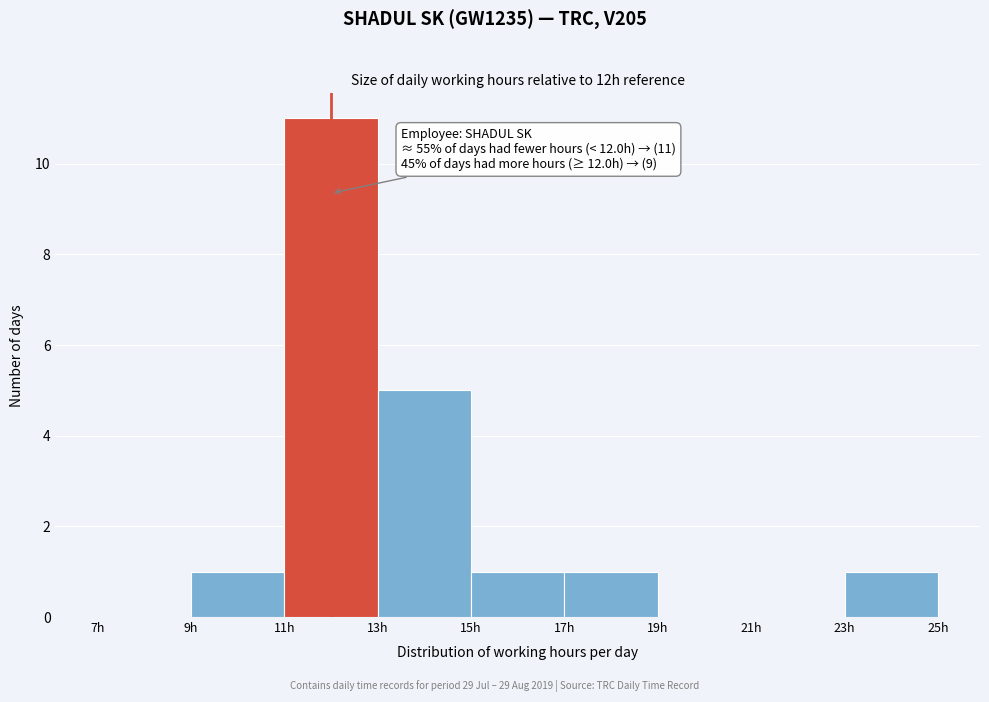

Over which range of the x-axis is the bar tallest?

11 to 13